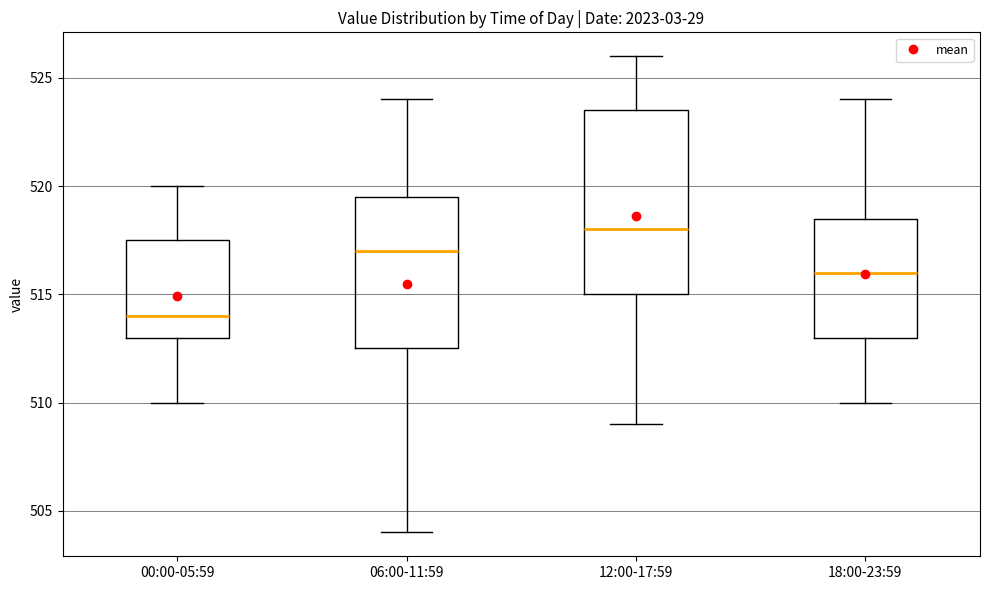

Where is the lower edge of the box for 00:00-05:59 on the y-axis? The values are not printed on the chart, so give them approximately, as read against the axis.

513.0